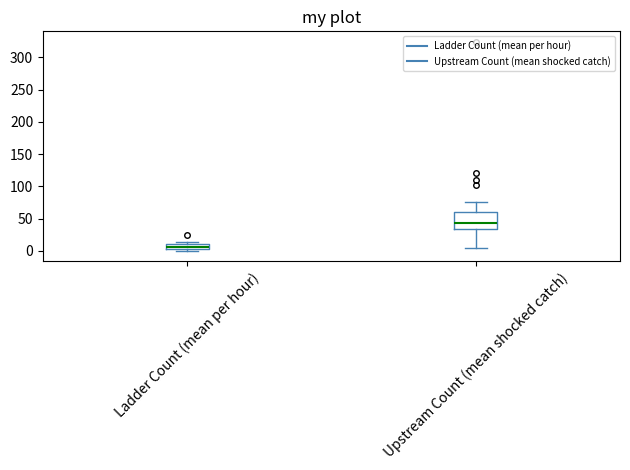

Which box's median line is the highest?

Upstream Count (mean shocked catch)